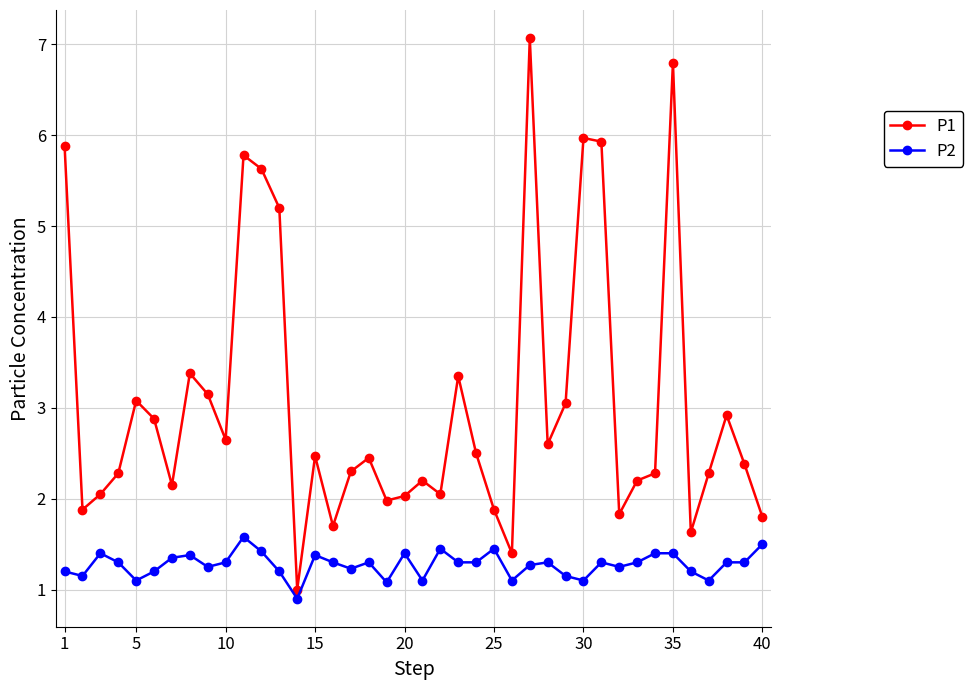

What is the sum of all P2 values?

51.0